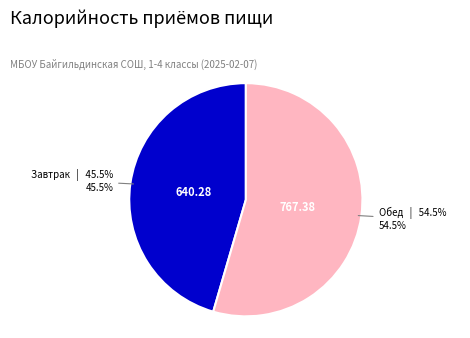

Which slice is the smallest?

Завтрак